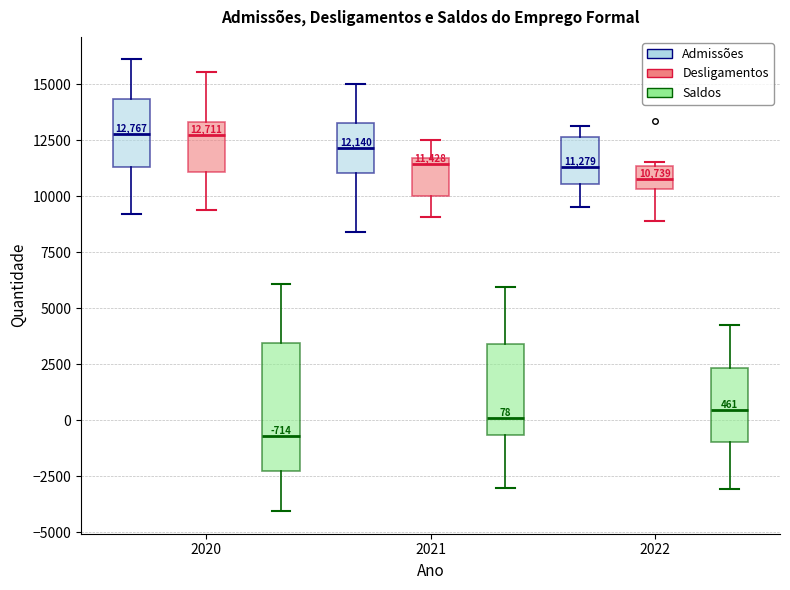

Which box is the tallest, from its lower edge to its upper edge?

2020 (Saldos)